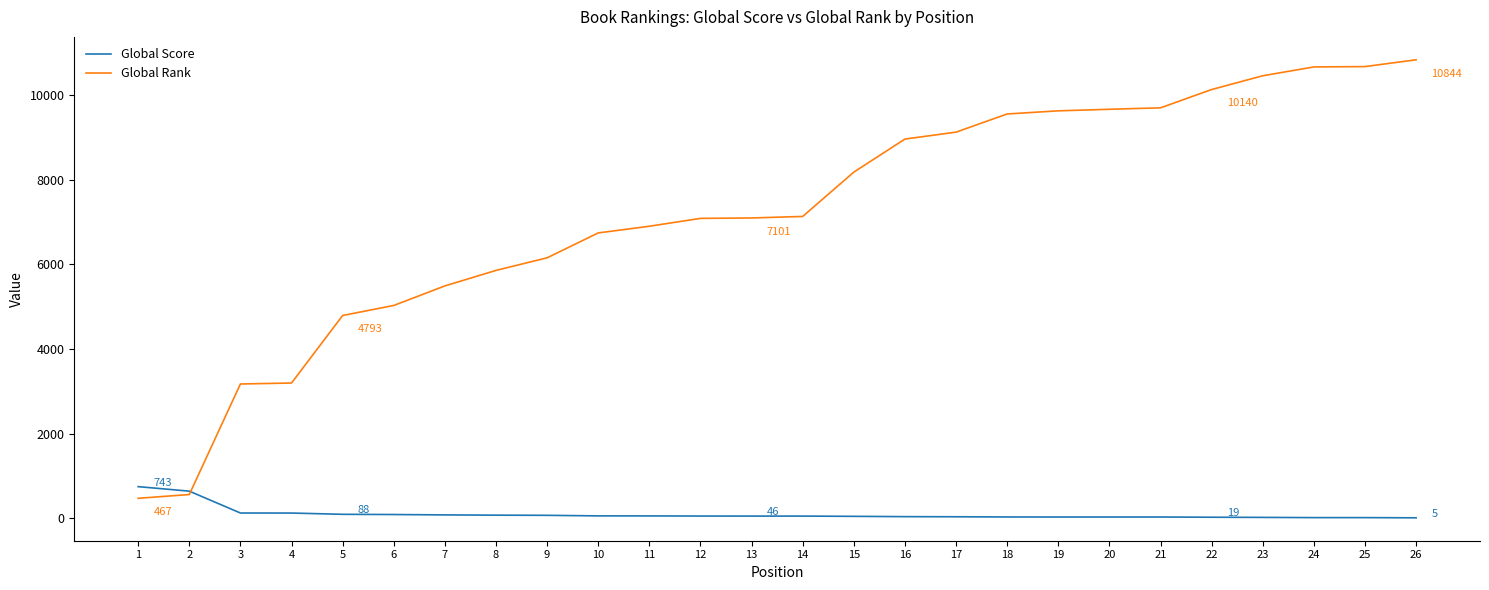

Which series has the largest range (max minus min)?

Global Rank